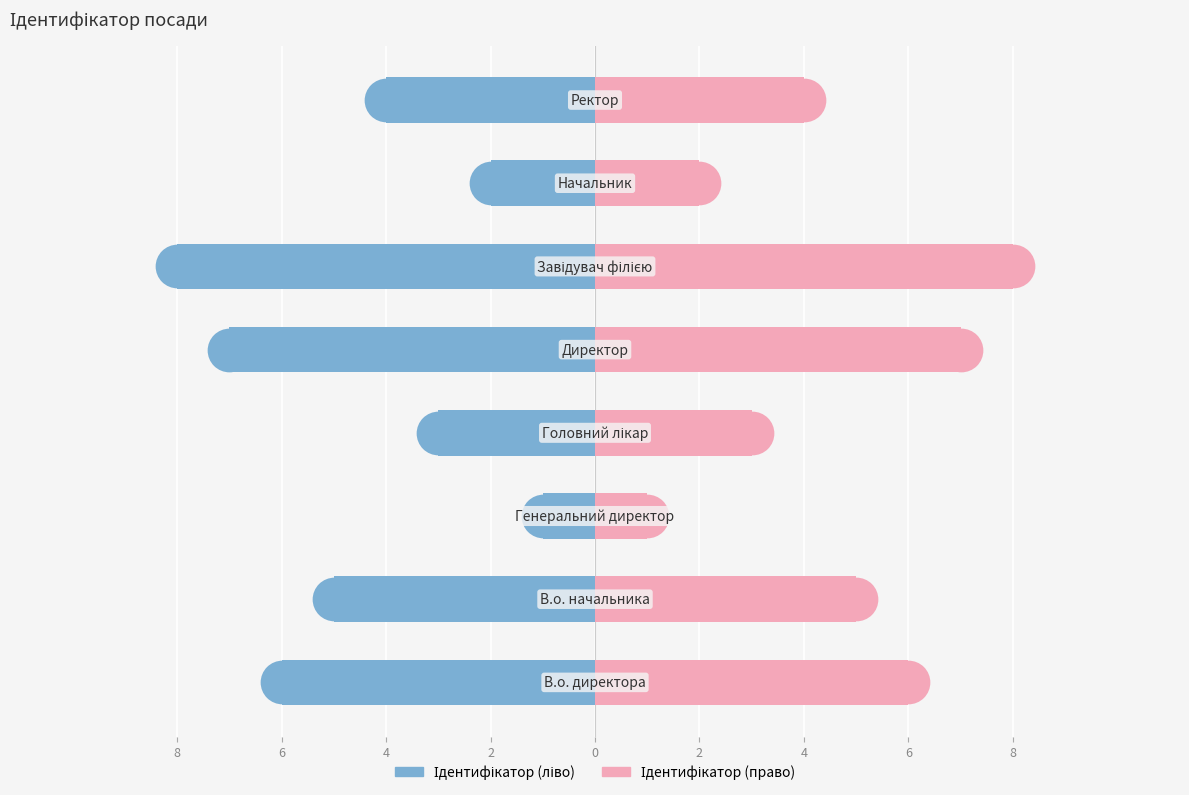

Which series contains the lowest Y value?

Ідентифікатор (ліво)